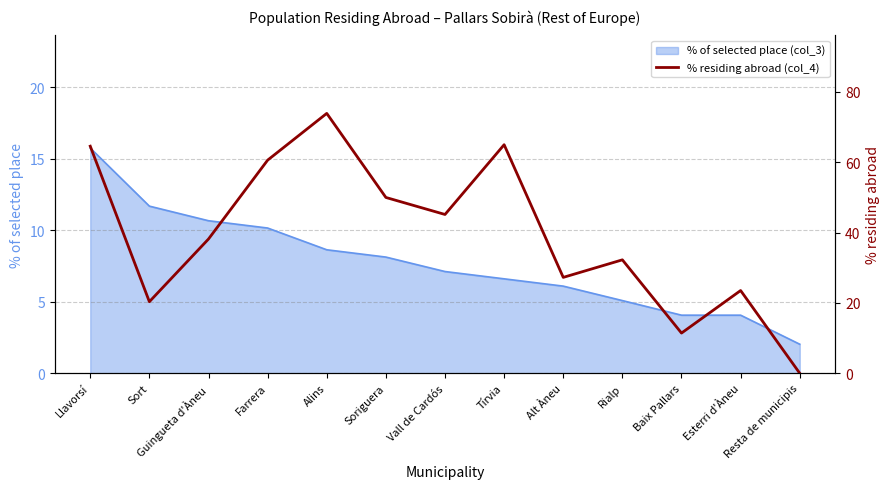

Does the chart display data point markers on the line(s)?

No